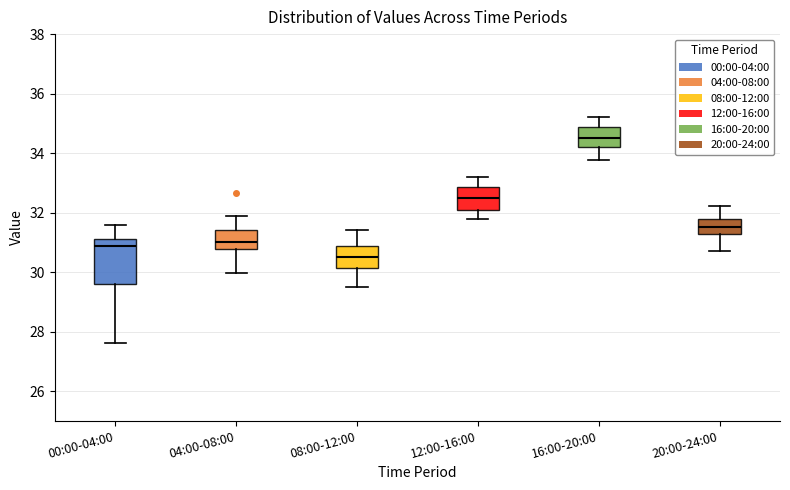

Which box is the tallest, from its lower edge to its upper edge?

00:00-04:00